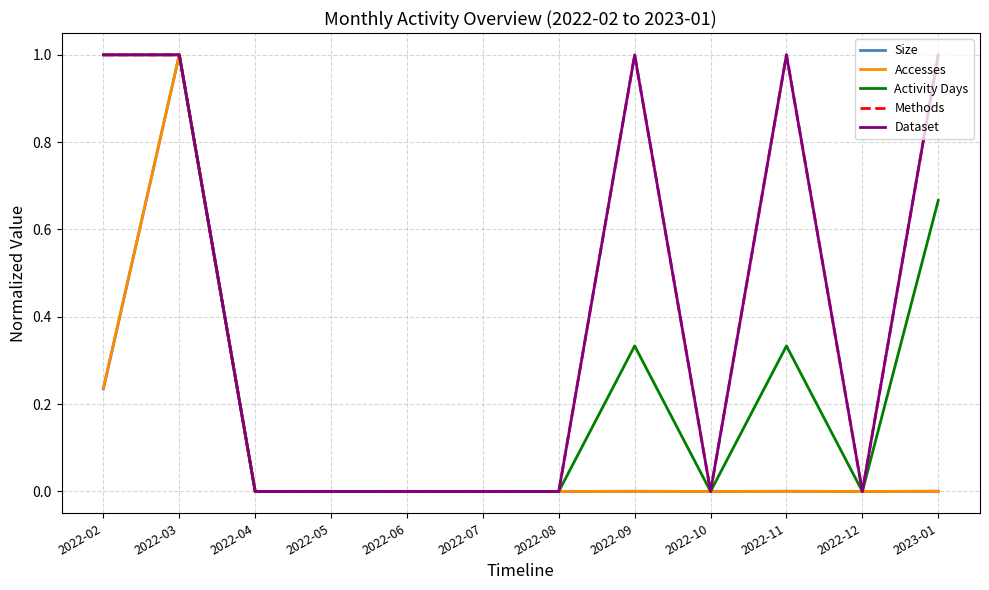

Is this an area chart (filled region under the line)?

No